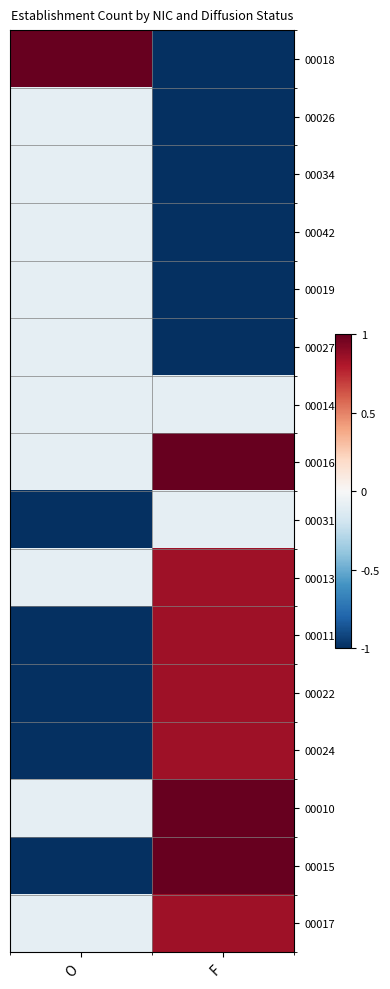

Count the number of data series in this chart.

16